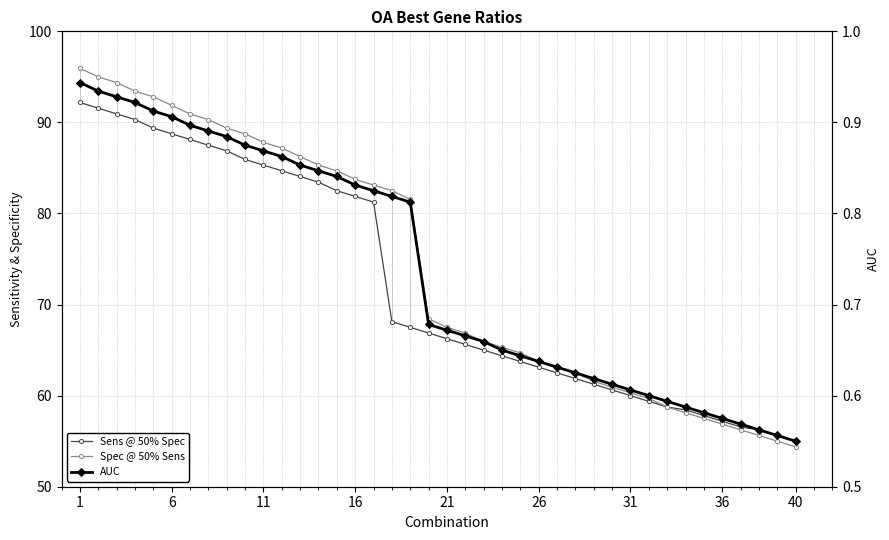

What is the average value of the AUC series?

0.7